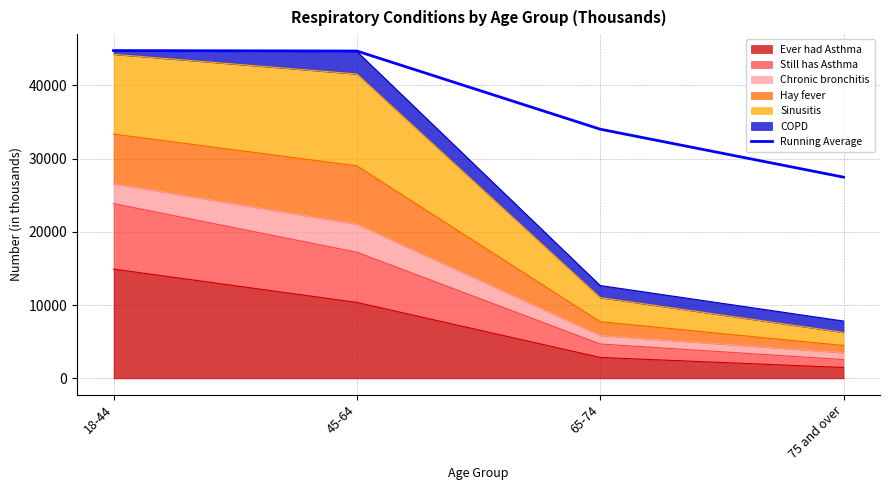

What is the sum of all values?

150988.2